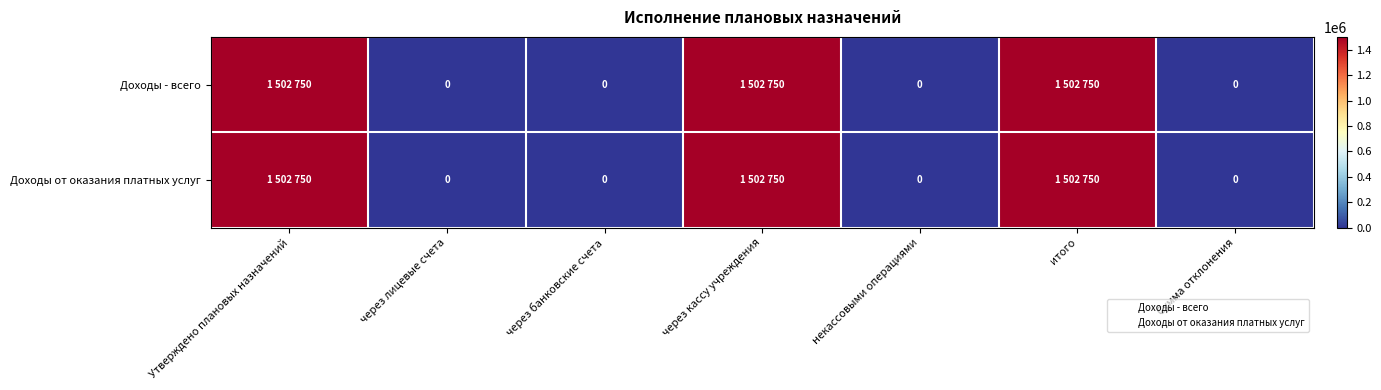

Which series has the widest spread of values?

Доходы - всего